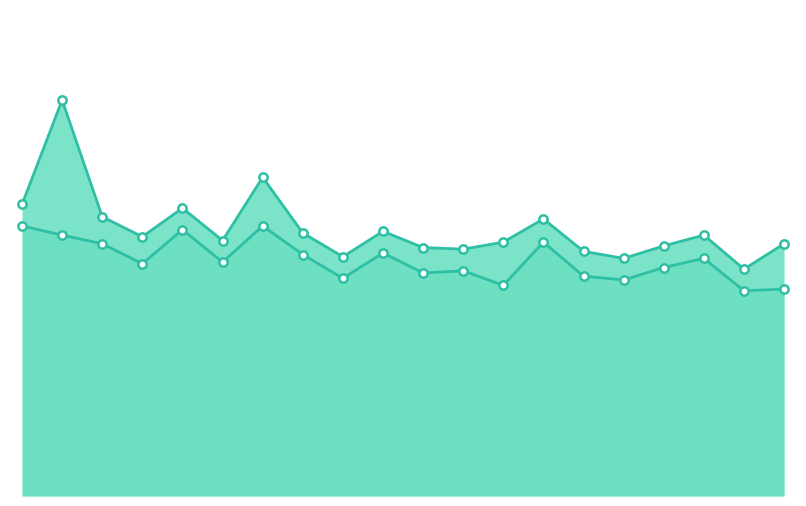

What are all the series names shown in the legend?

P1, P2